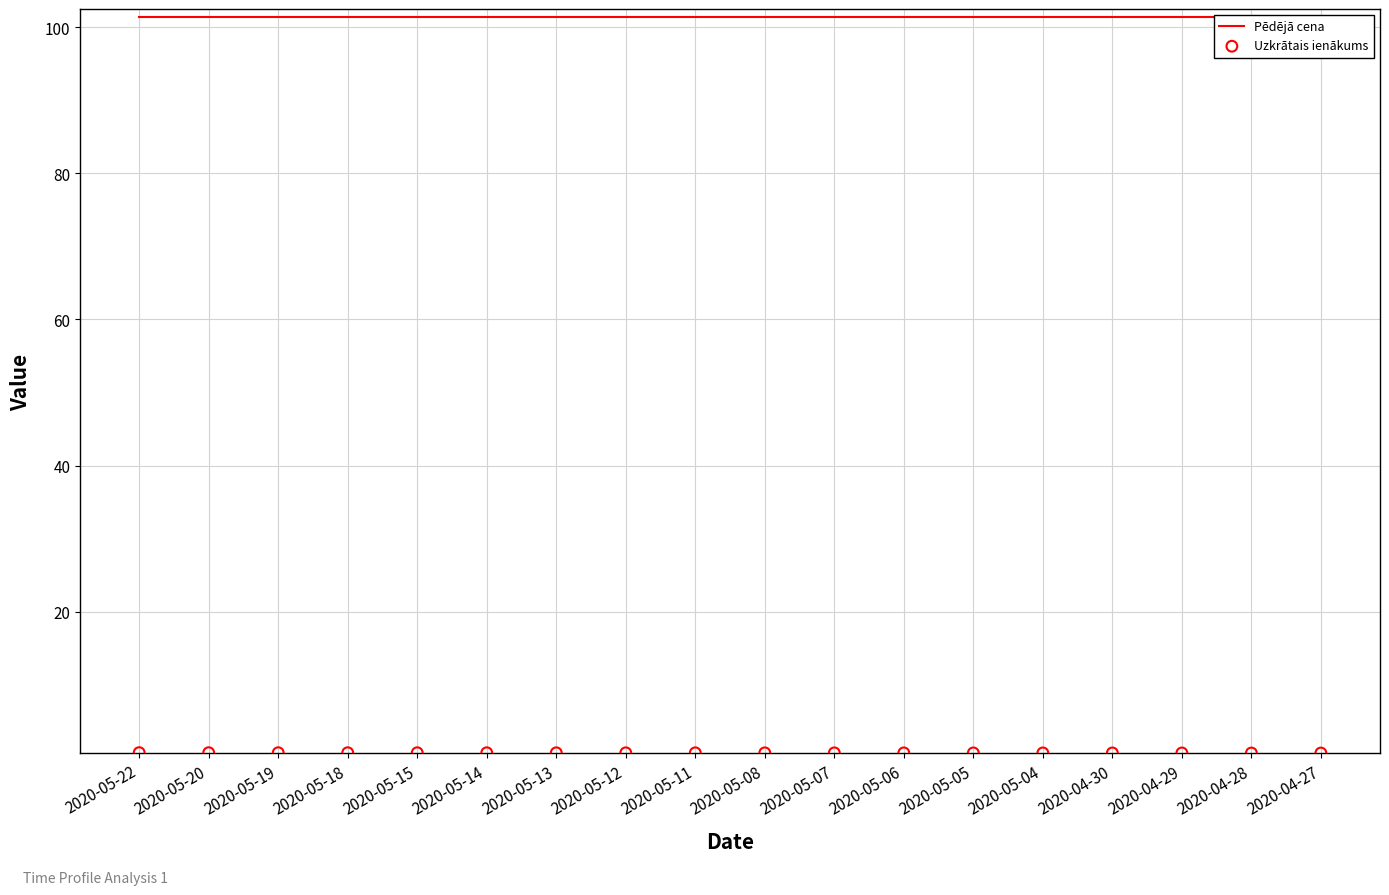

At how many categories does at least one series exceed 41?

18